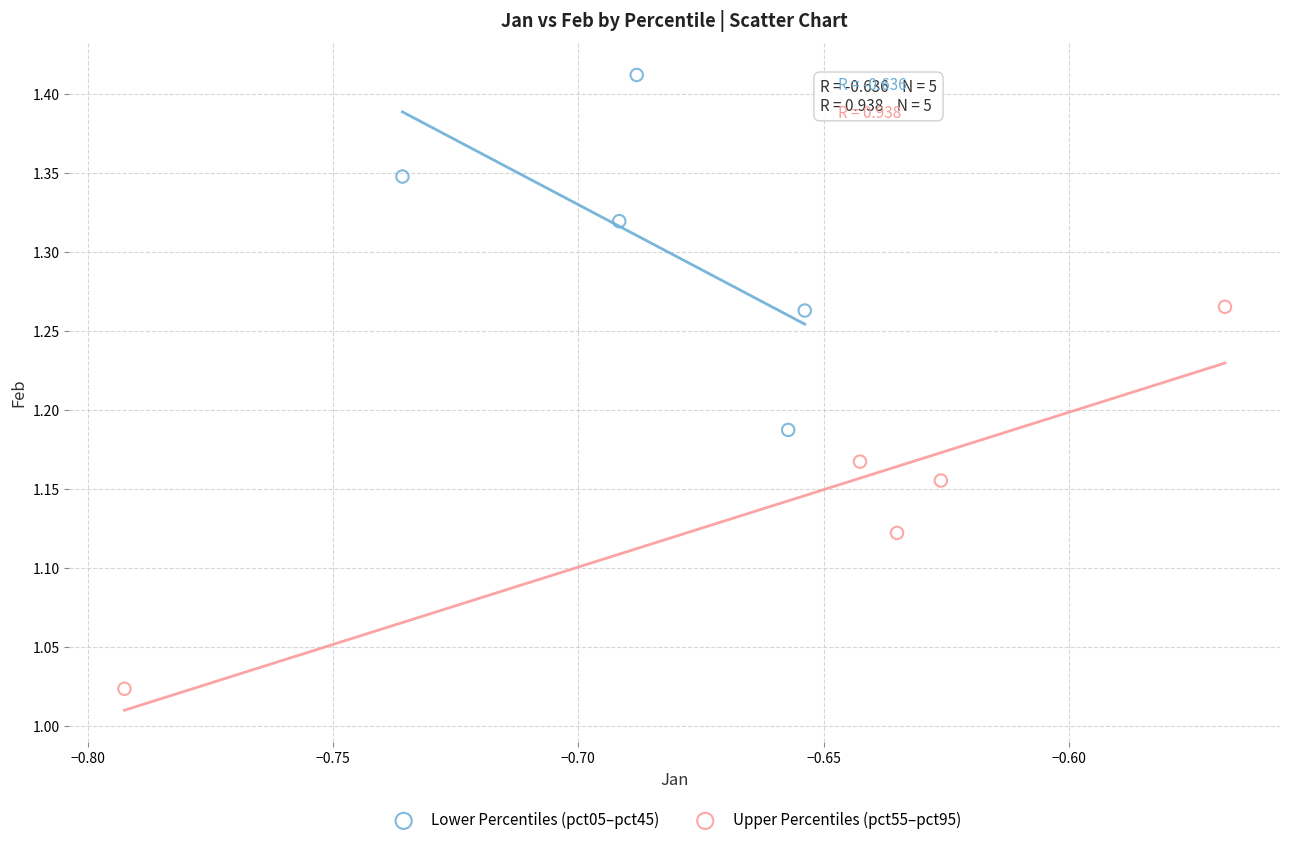

Which series reaches the maximum Y coordinate?

Lower Percentiles (pct05–pct45)